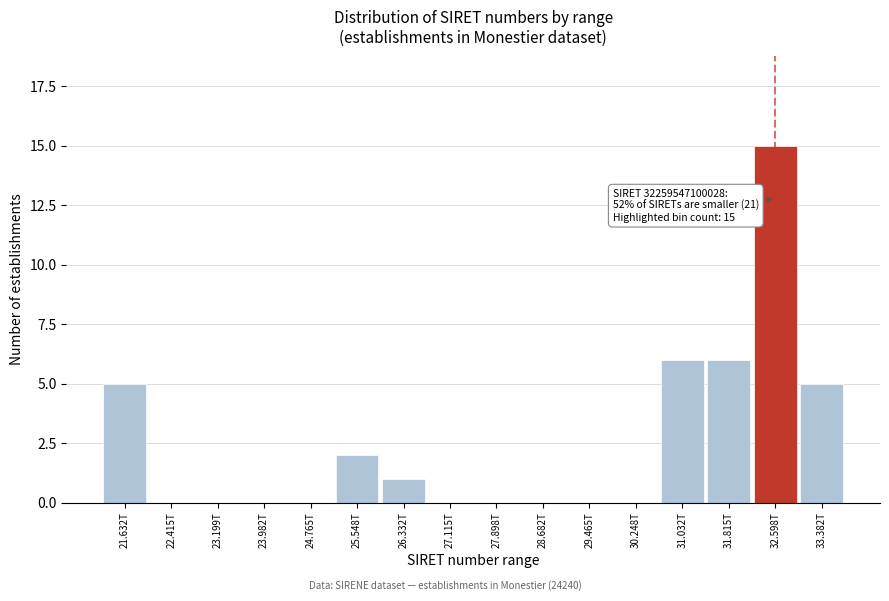

Reading right to left, what are all the values shown in this chart?

33.382T=5	32.598T=15	31.815T=6	31.032T=6	30.248T=0	29.465T=0	28.682T=0	27.898T=0	27.115T=0	26.332T=1	25.548T=2	24.765T=0	23.982T=0	23.199T=0	22.415T=0	21.632T=5